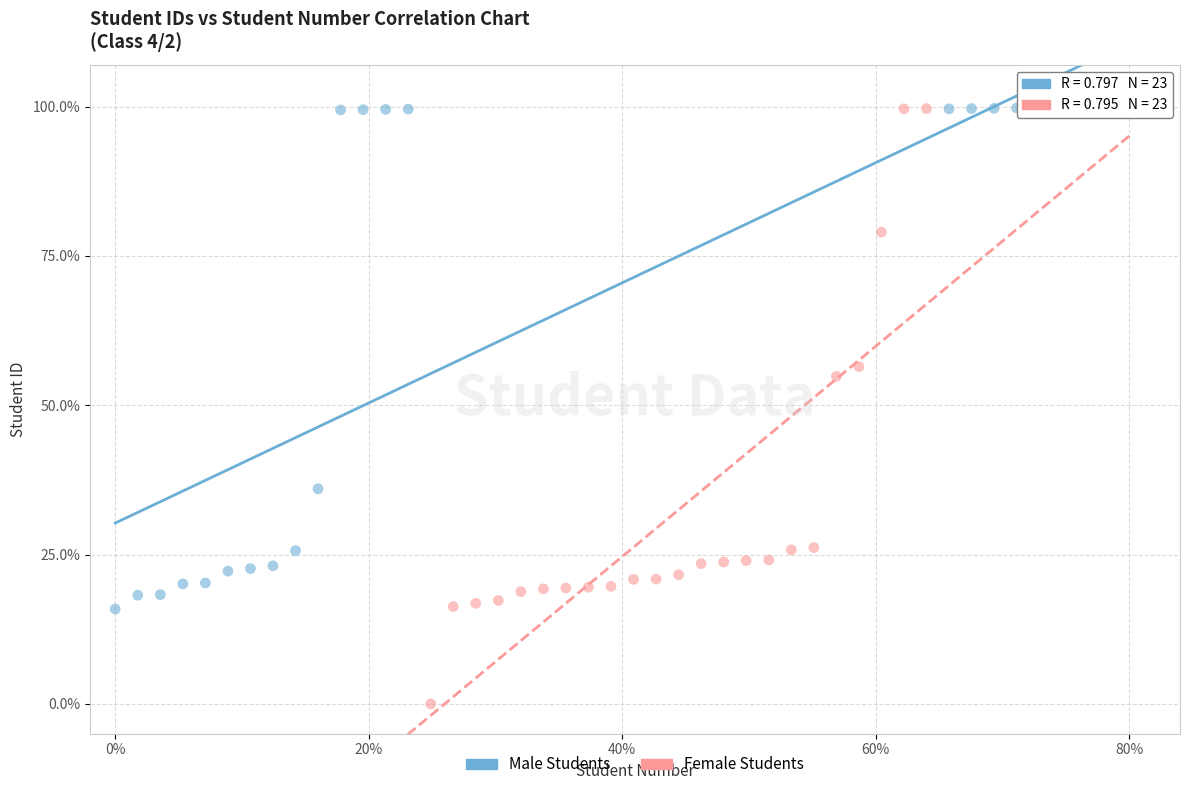

Which series has the widest spread of Y values?

Female Students